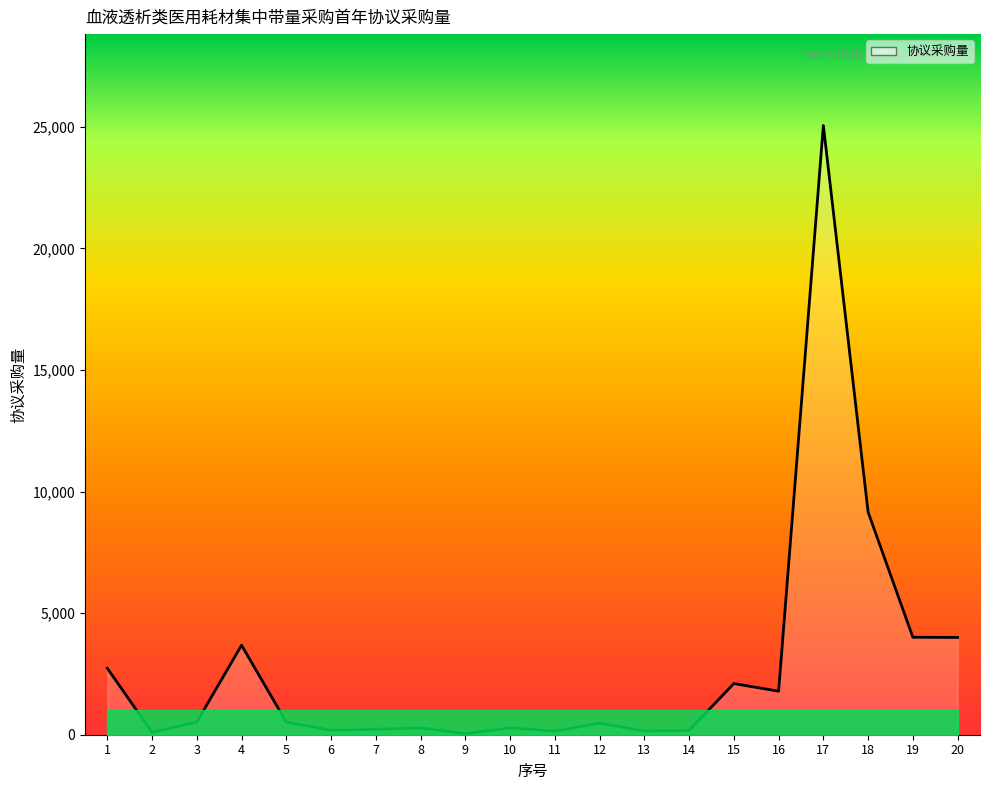

Is it true that the value at 19 is 7085?

False